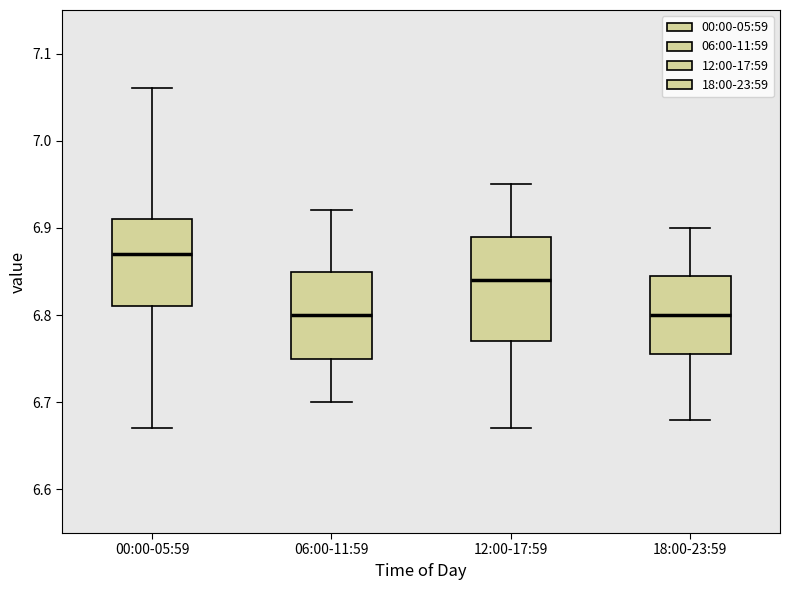

Comparing the boxes themselves (not the whiskers), which one is the tallest?

12:00-17:59